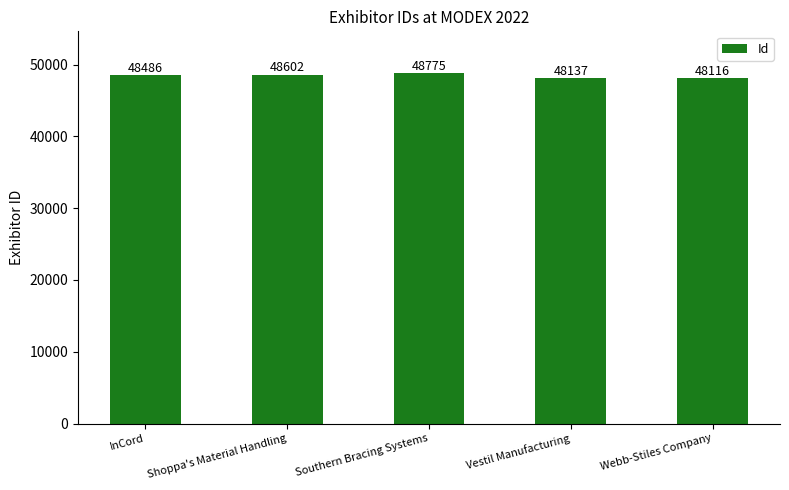

True or false: the data shows 48602 at Shoppa's Material Handling.

True